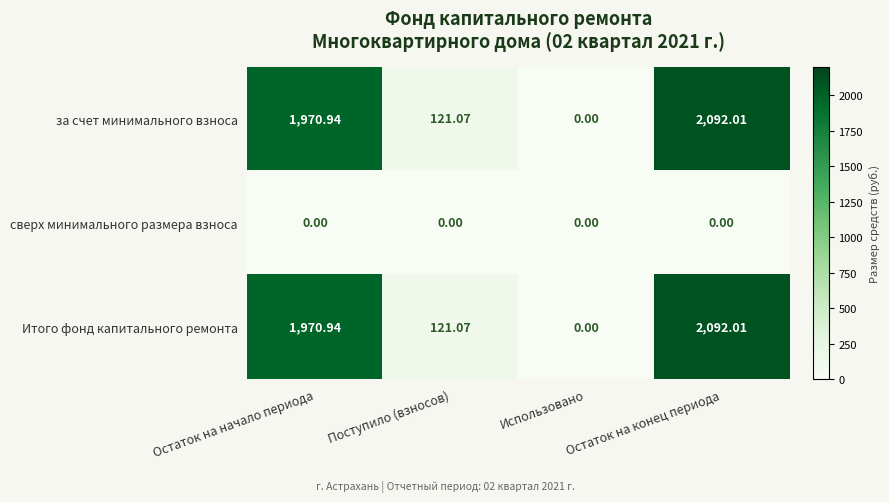

Rank the categories by Итого фонд капитального ремонта value from lowest to highest.

Использовано, Поступило (взносов), Остаток на начало периода, Остаток на конец периода